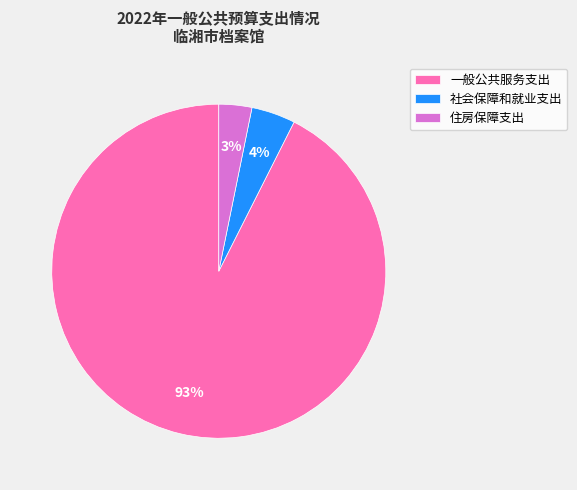

Count the number of slices in the pie.

3